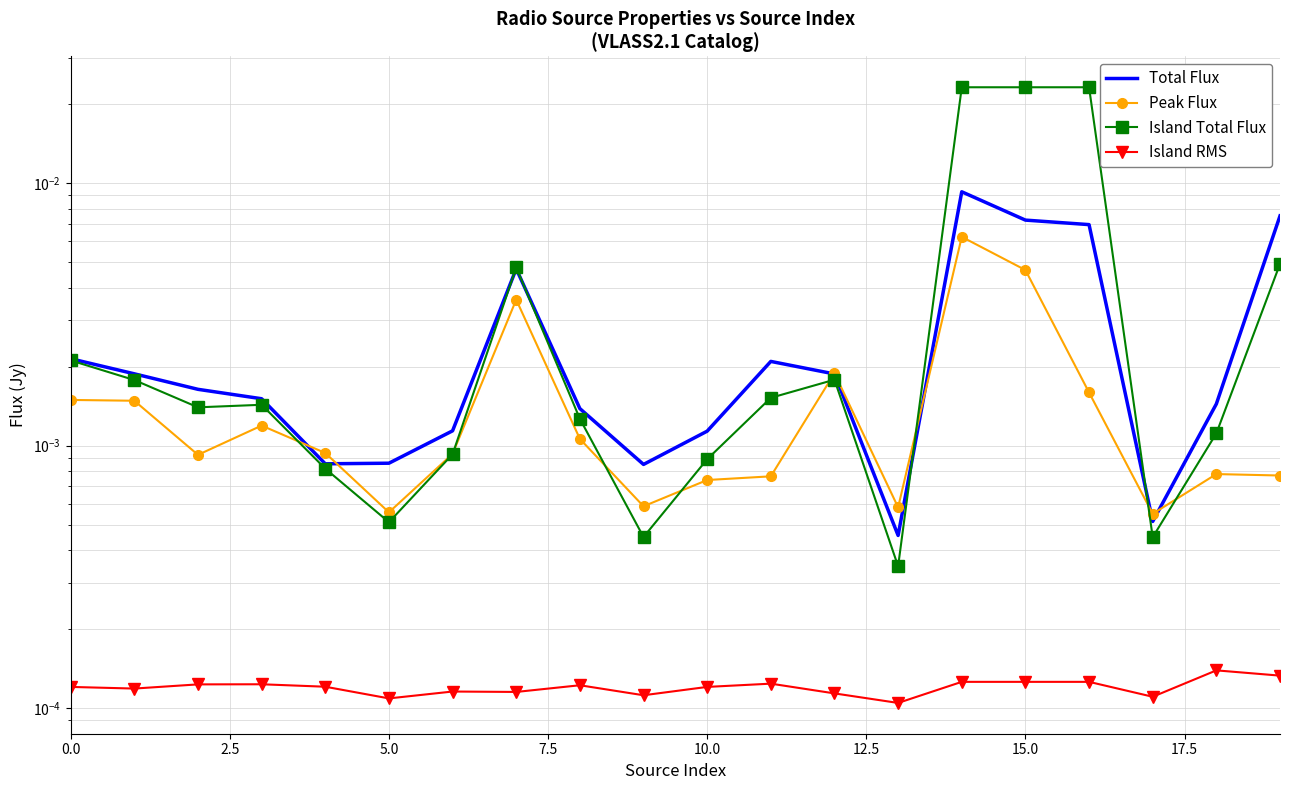

At 11, list the series in order from largest to smallest.

Total Flux, Island Total Flux, Peak Flux, Island RMS